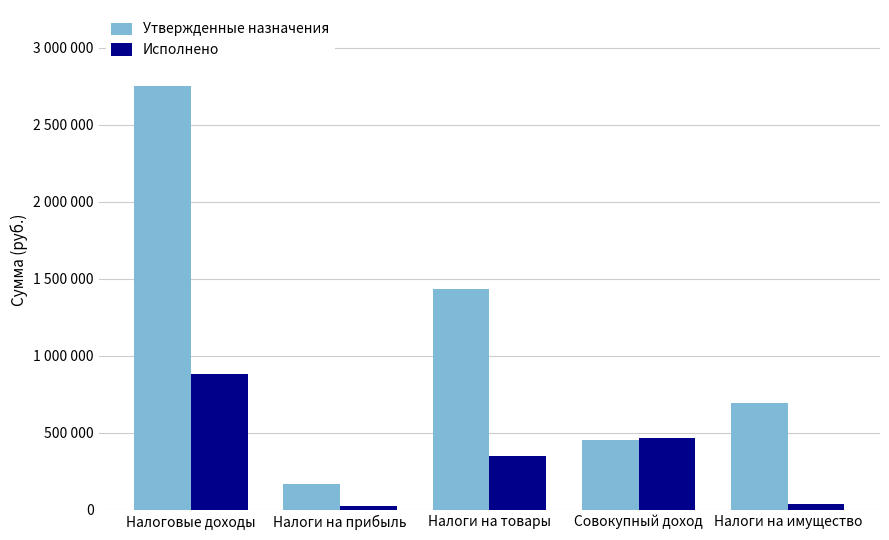

What is the difference between the highest and lowest values at Налоги на имущество?

651188.6